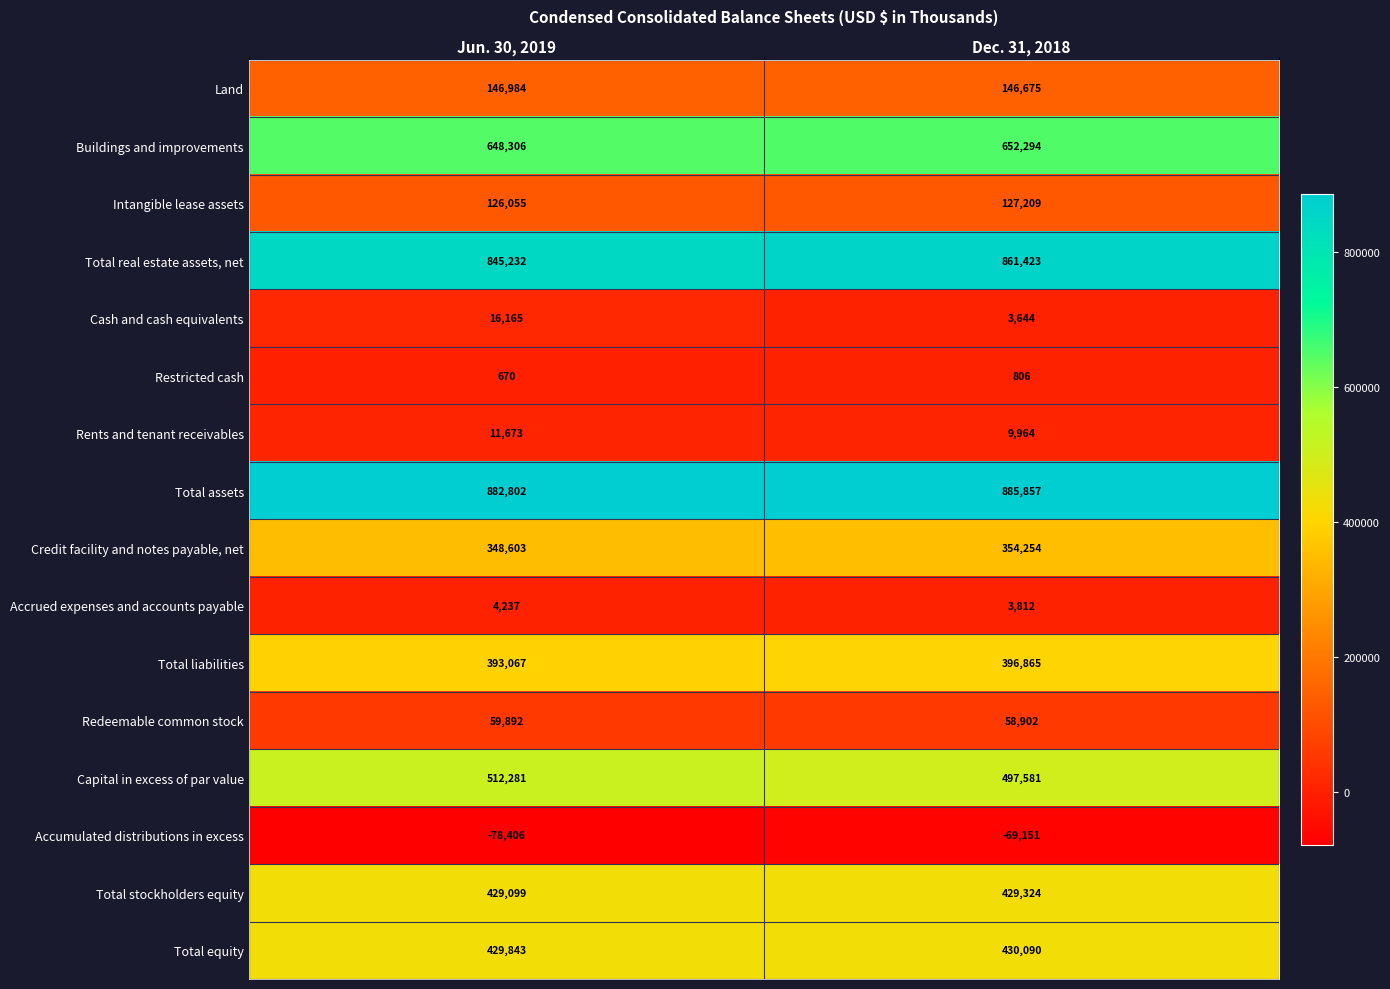

Is the value of Total stockholders equity at Jun. 30, 2019 greater than the value of Cash and cash equivalents at Dec. 31, 2018?

Yes